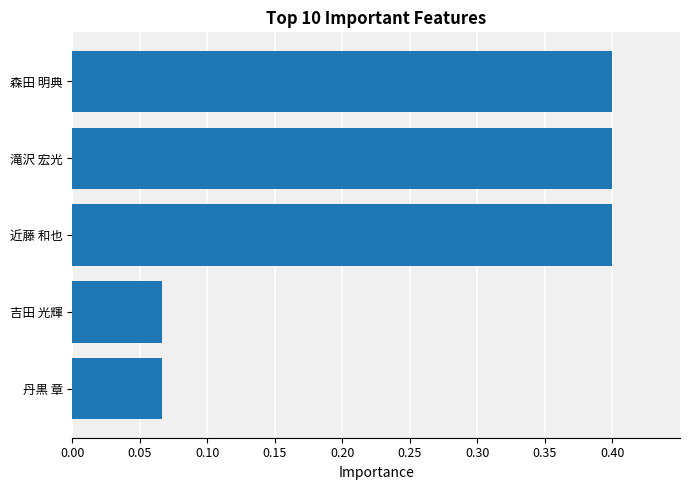

Is it true that the value at 森田 明典 is 0.4?

True